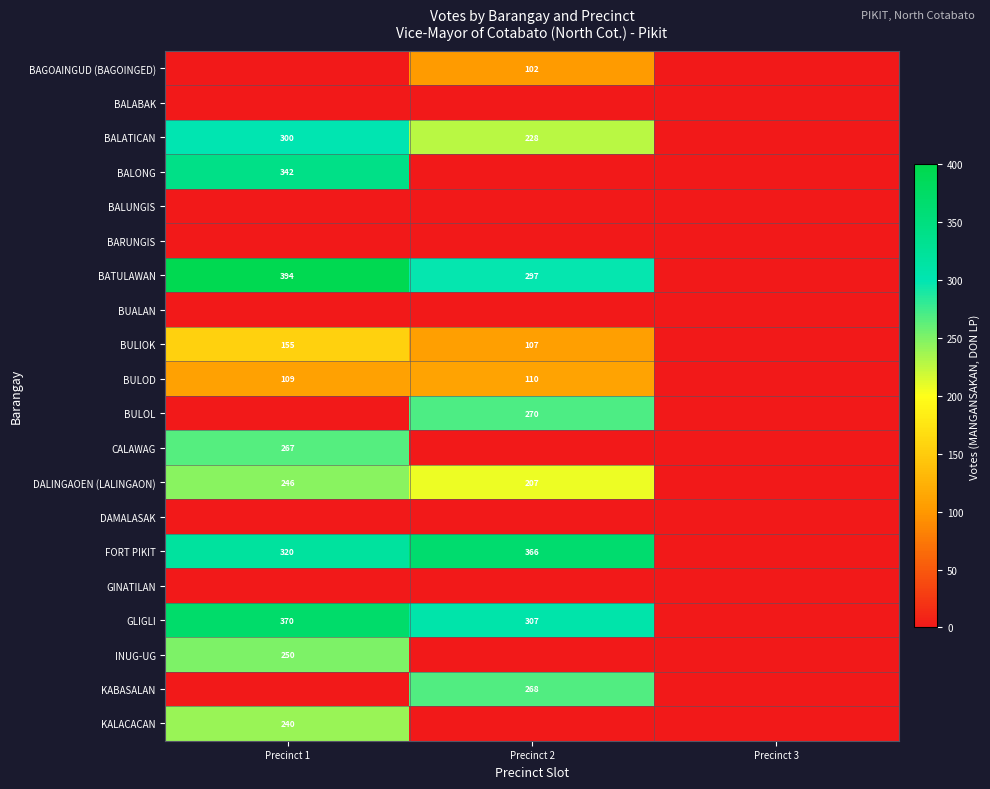

True or false: BATULAWAN has a value of 394 at Precinct 1.

True